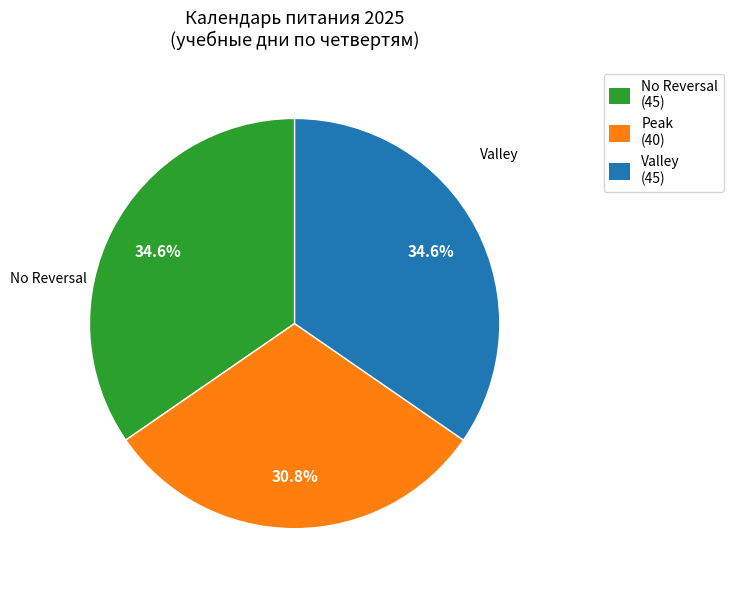

What is the ratio of the value at Peak (40) to the value at Valley (45)?

0.9